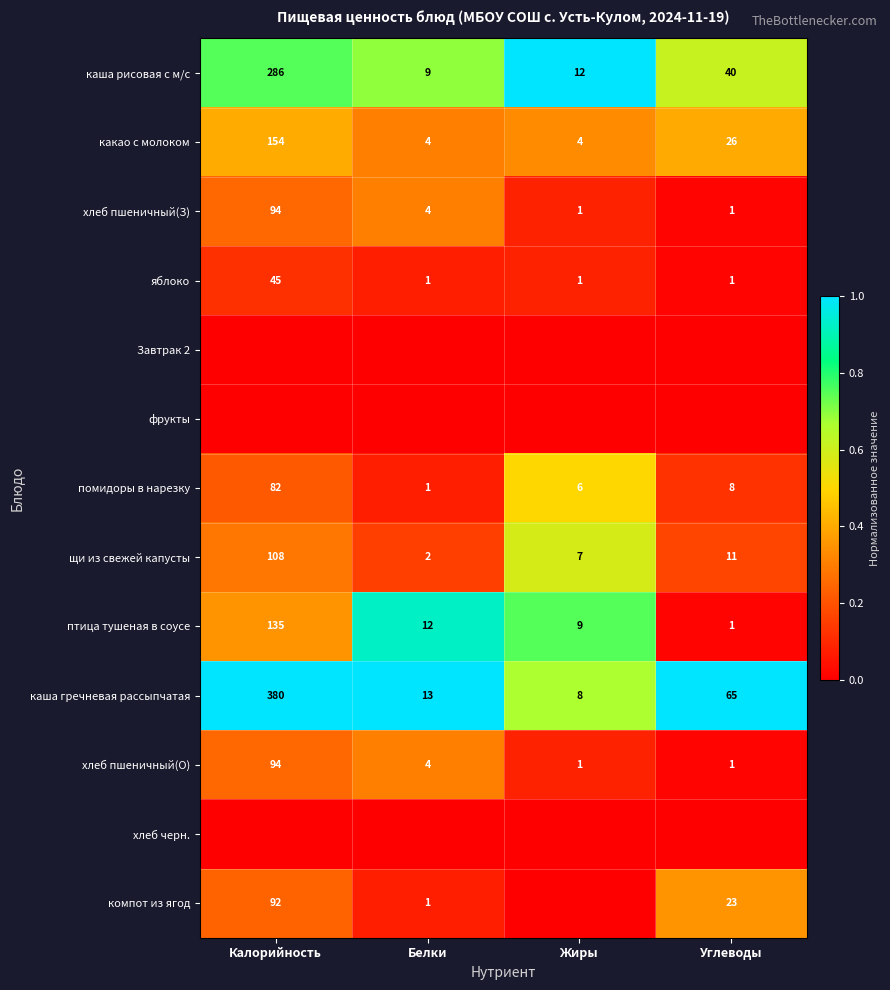

Where does the каша гречневая рассыпчатая series first go above 65?

Калорийность